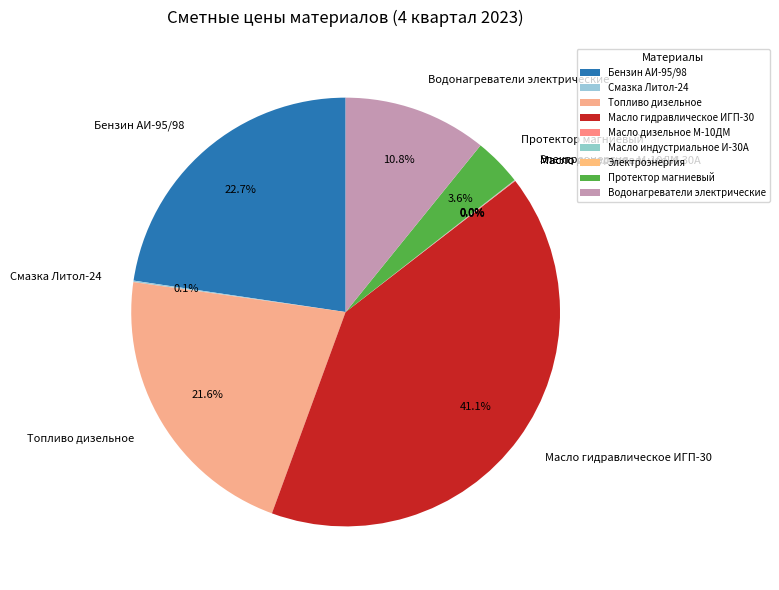

Between Масло гидравлическое ИГП-30 and Водонагреватели электрические, which is larger?

Масло гидравлическое ИГП-30